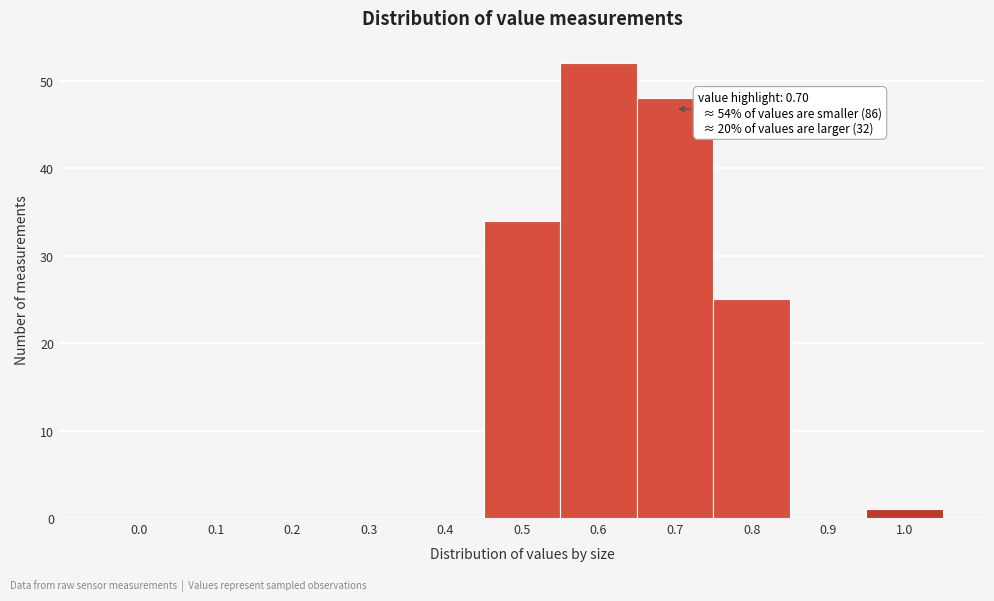

Reading left to right, transcribe all the data shown in this chart.

0.0=0	0.1=0	0.2=0	0.3=0	0.4=0	0.5=34	0.6=52	0.7=48	0.8=25	0.9=0	1.0=1